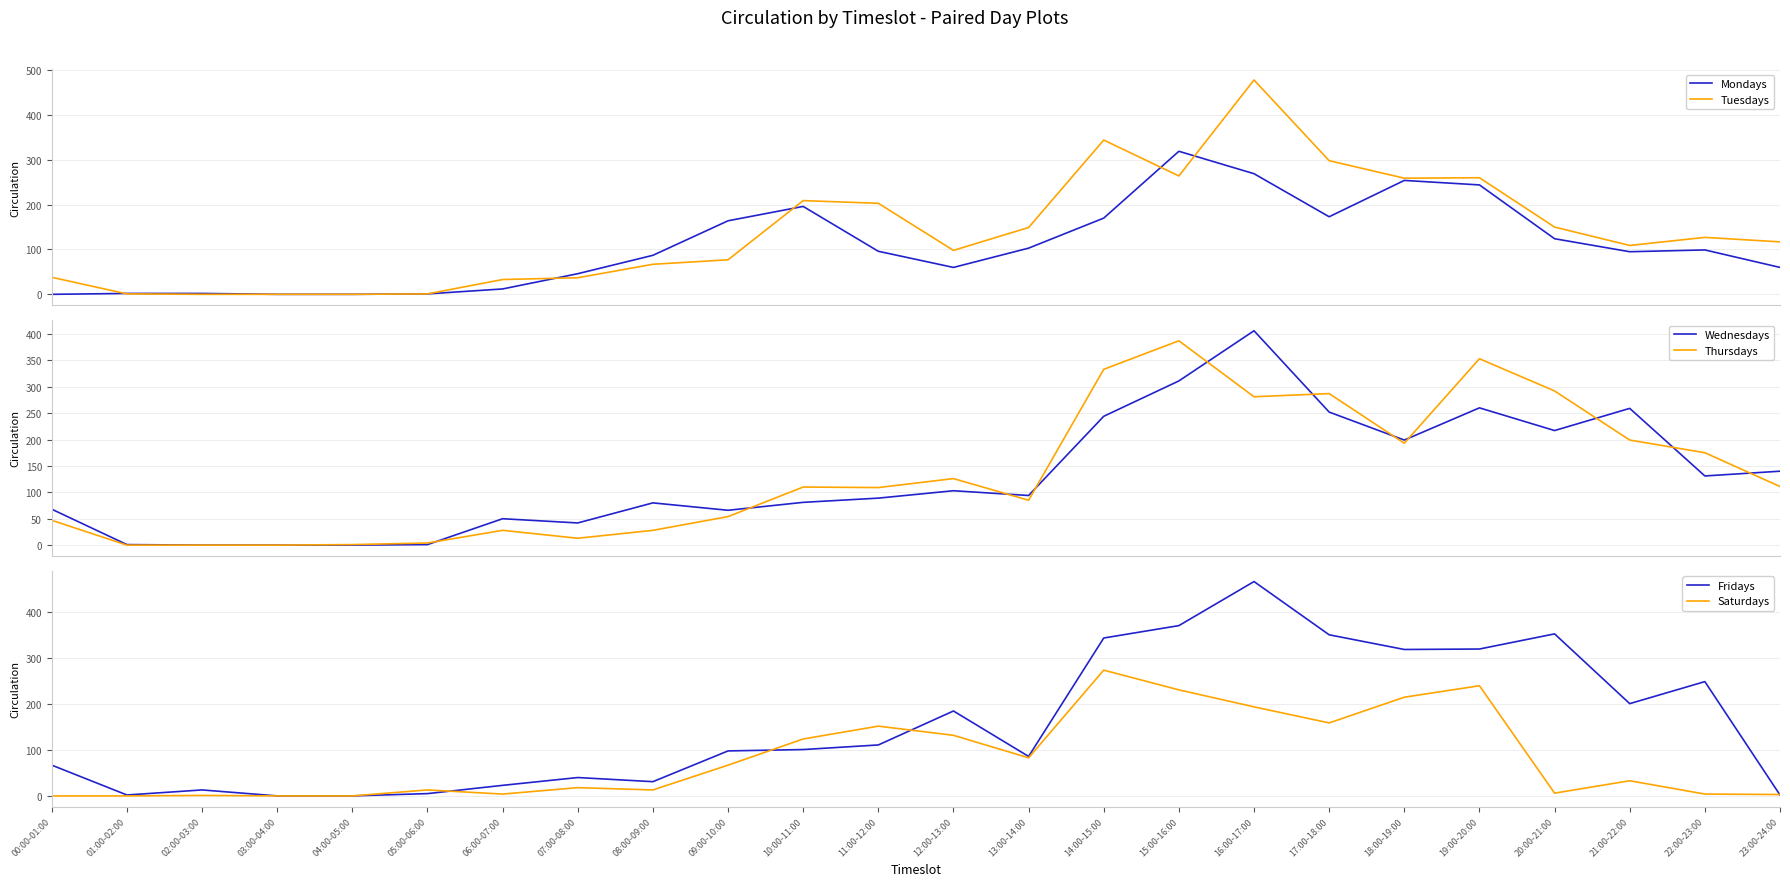

What is the sum of all Fridays values?

3739